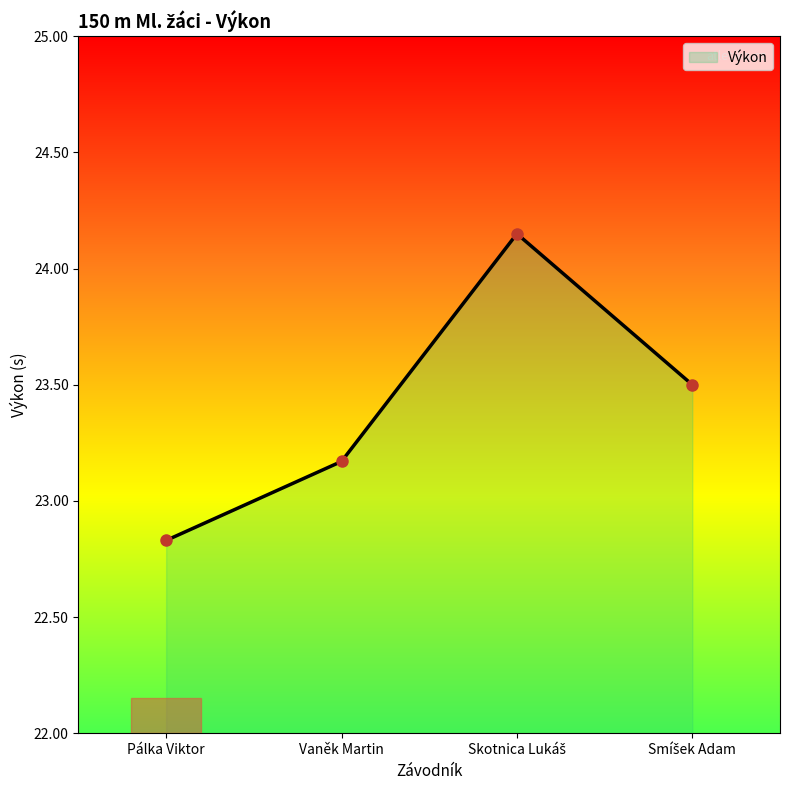

True or false: there are more than 0 points higher than both neighbors.

True